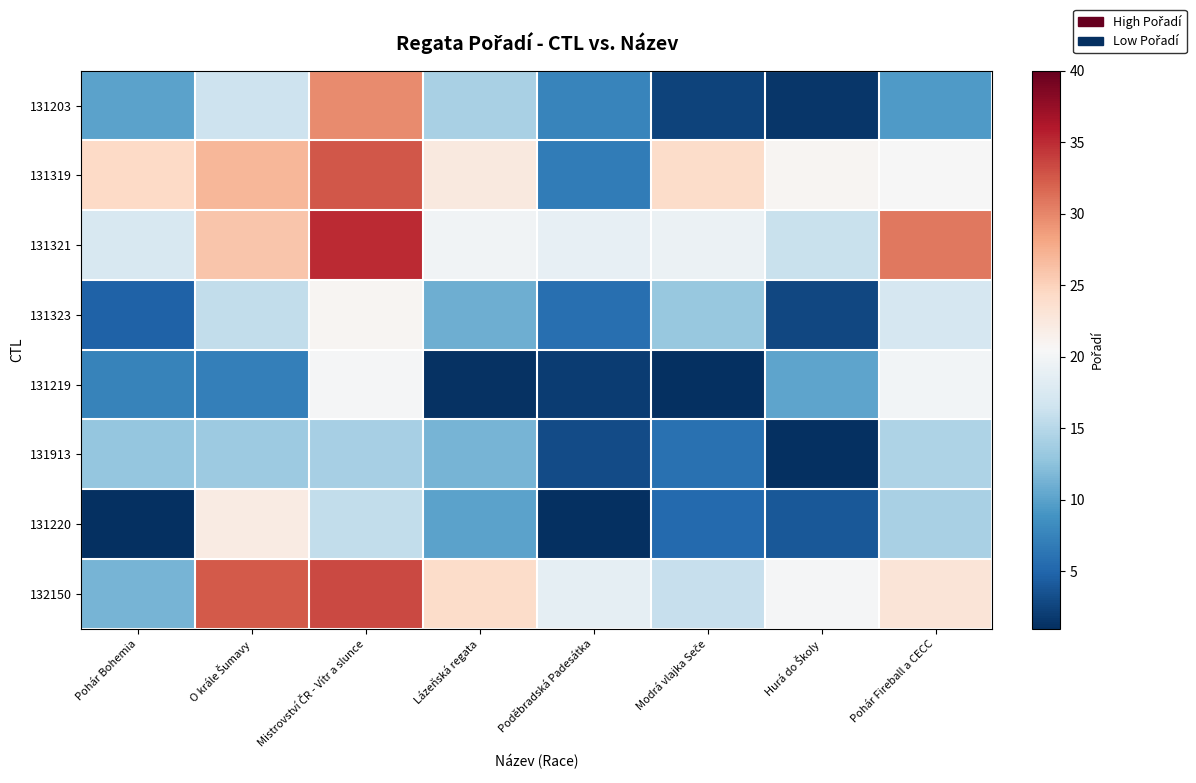

Between Mistrovství ČR - Vítr a slunce and Pohár Fireball a CECC, which series saw the biggest shift?

131203